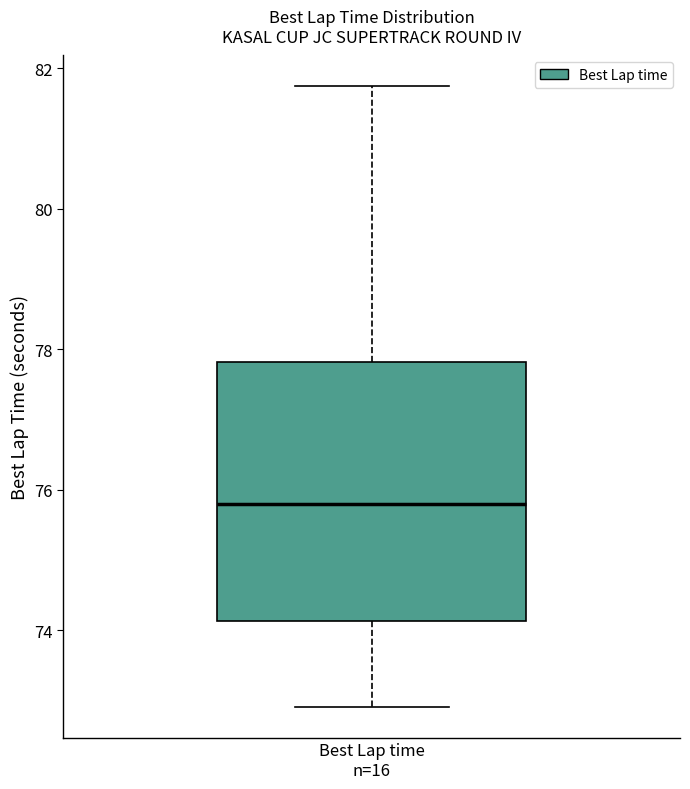

Where is the lower edge of the box for Best Lap time n=16 on the y-axis? The values are not printed on the chart, so give them approximately, as read against the axis.

74.2